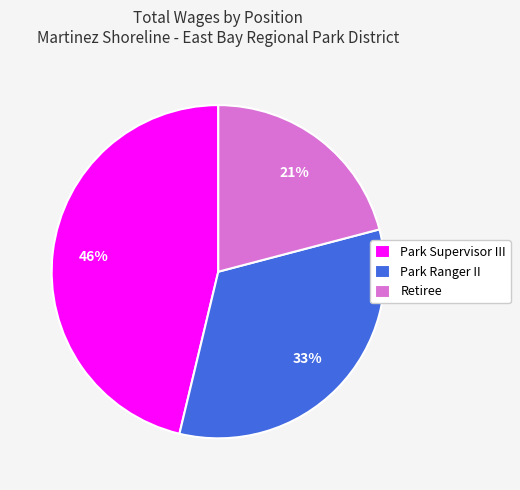

Does any single category account for the majority?

No